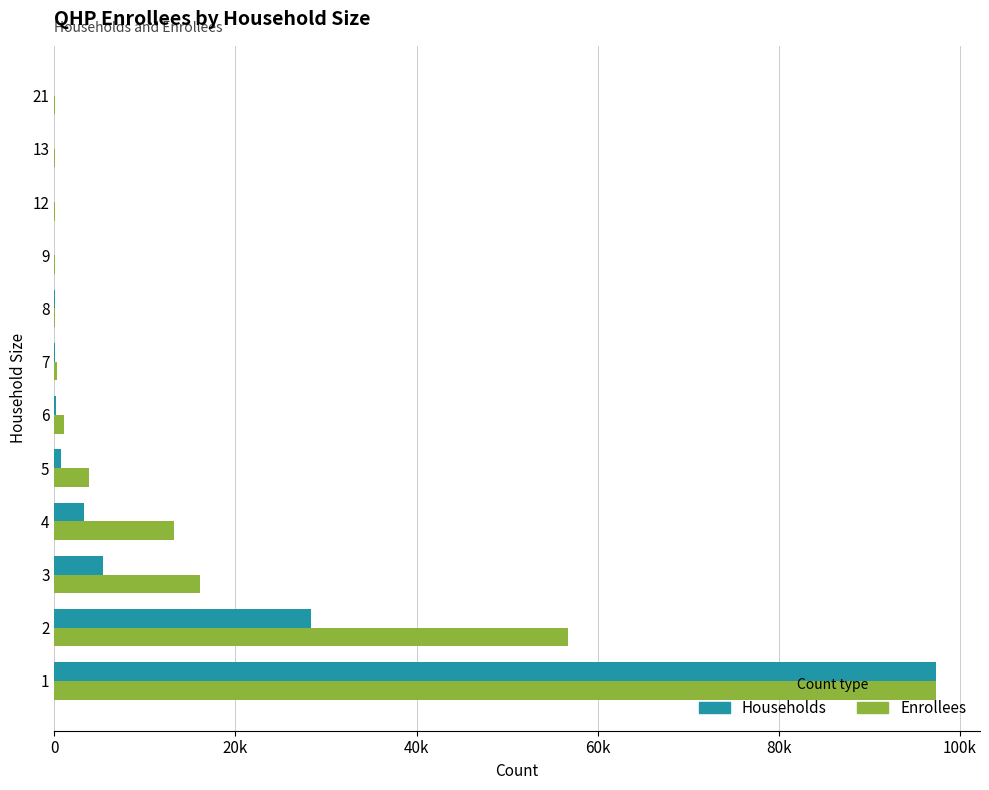

What are all the series names shown in the legend?

Households, Enrollees